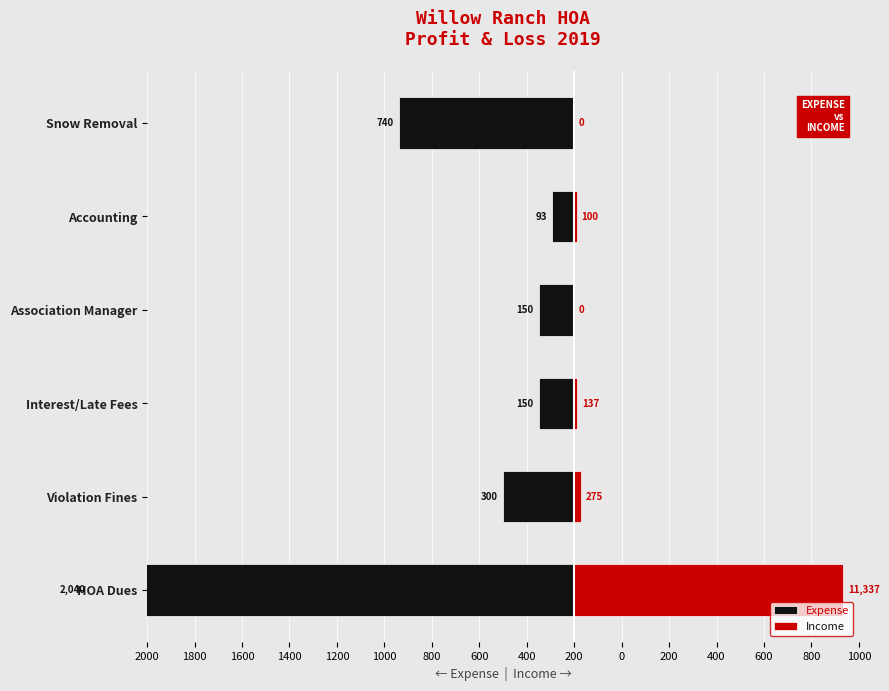

What is the spread (max minus min) of values at Violation Fines?

327.5